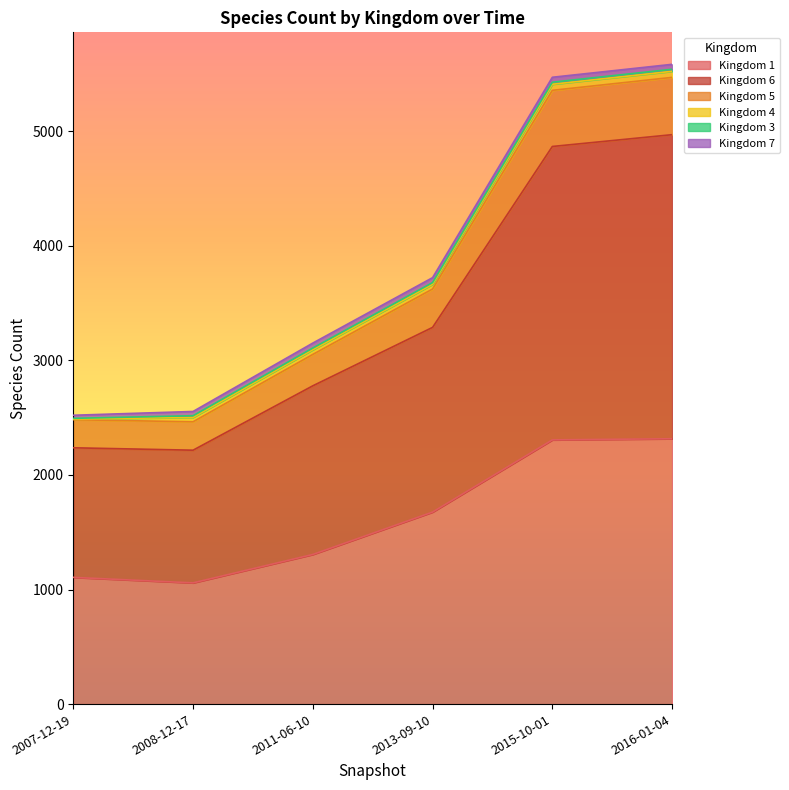

What is the label of the 1st point from the right?

2016-01-04